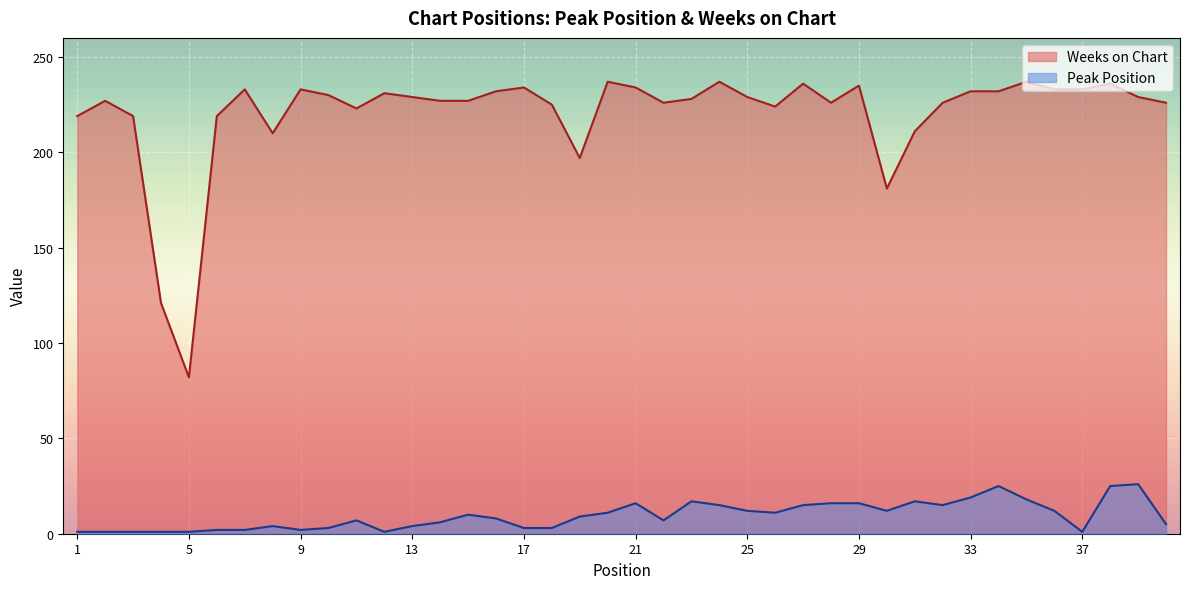

How many lines are shown in the chart?

2